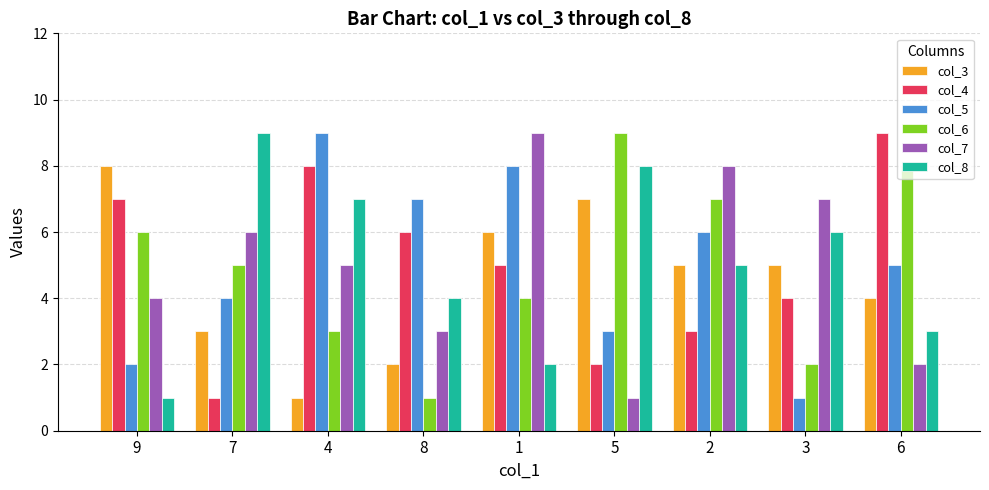

Reading left to right, extract all data points from this chart.

col_3: 9=8	7=3	4=1	8=2	1=6	5=7	2=5	3=5	6=4
col_4: 9=7	7=1	4=8	8=6	1=5	5=2	2=3	3=4	6=9
col_5: 9=2	7=4	4=9	8=7	1=8	5=3	2=6	3=1	6=5
col_6: 9=6	7=5	4=3	8=1	1=4	5=9	2=7	3=2	6=8
col_7: 9=4	7=6	4=5	8=3	1=9	5=1	2=8	3=7	6=2
col_8: 9=1	7=9	4=7	8=4	1=2	5=8	2=5	3=6	6=3